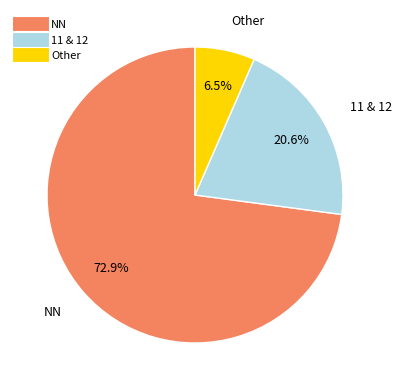

Is there any slice that represents more than half of the pie?

Yes